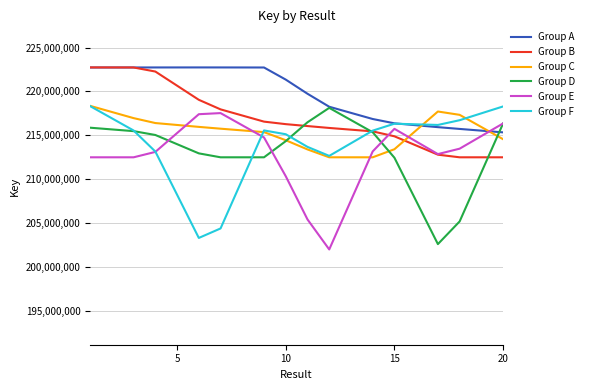

True or false: Group A and Group E intersect in this chart.

True